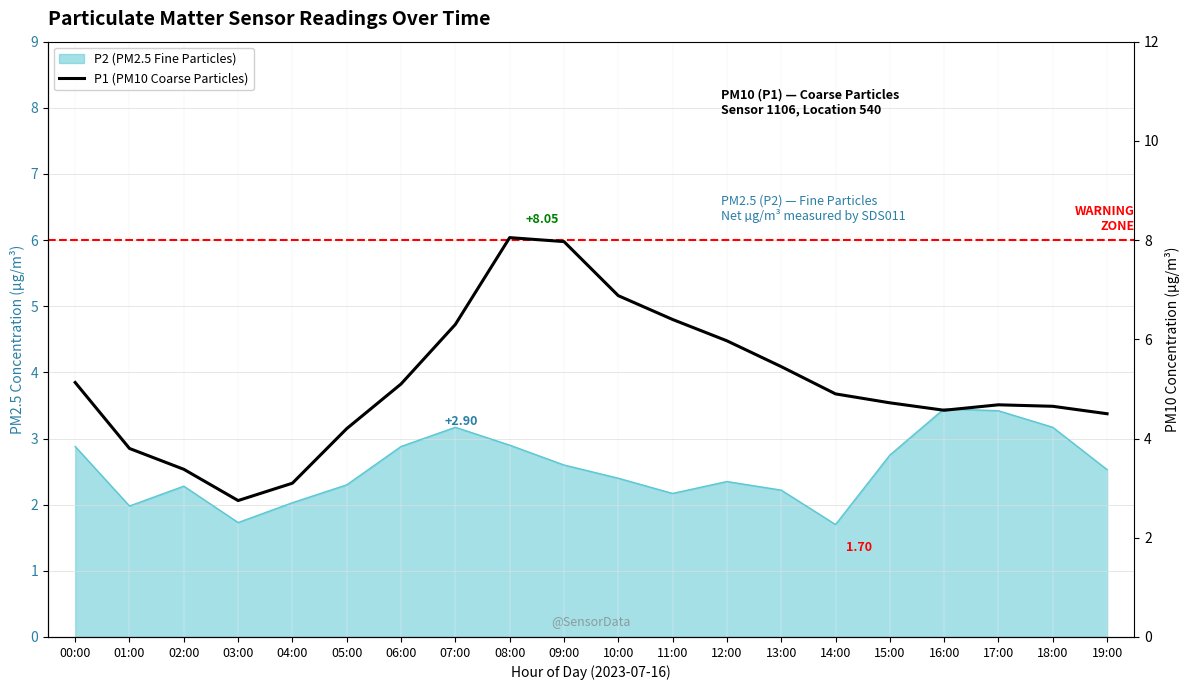

Reading left to right, transcribe all the data shown in this chart.

00:00=5.1	01:00=3.8	02:00=3.4	03:00=2.8	04:00=3.1	05:00=4.2	06:00=5.1	07:00=6.3	08:00=8.1	09:00=8.0	10:00=6.9	11:00=6.4	12:00=6.0	13:00=5.5	14:00=4.9	15:00=4.7	16:00=4.6	17:00=4.7	18:00=4.7	19:00=4.5